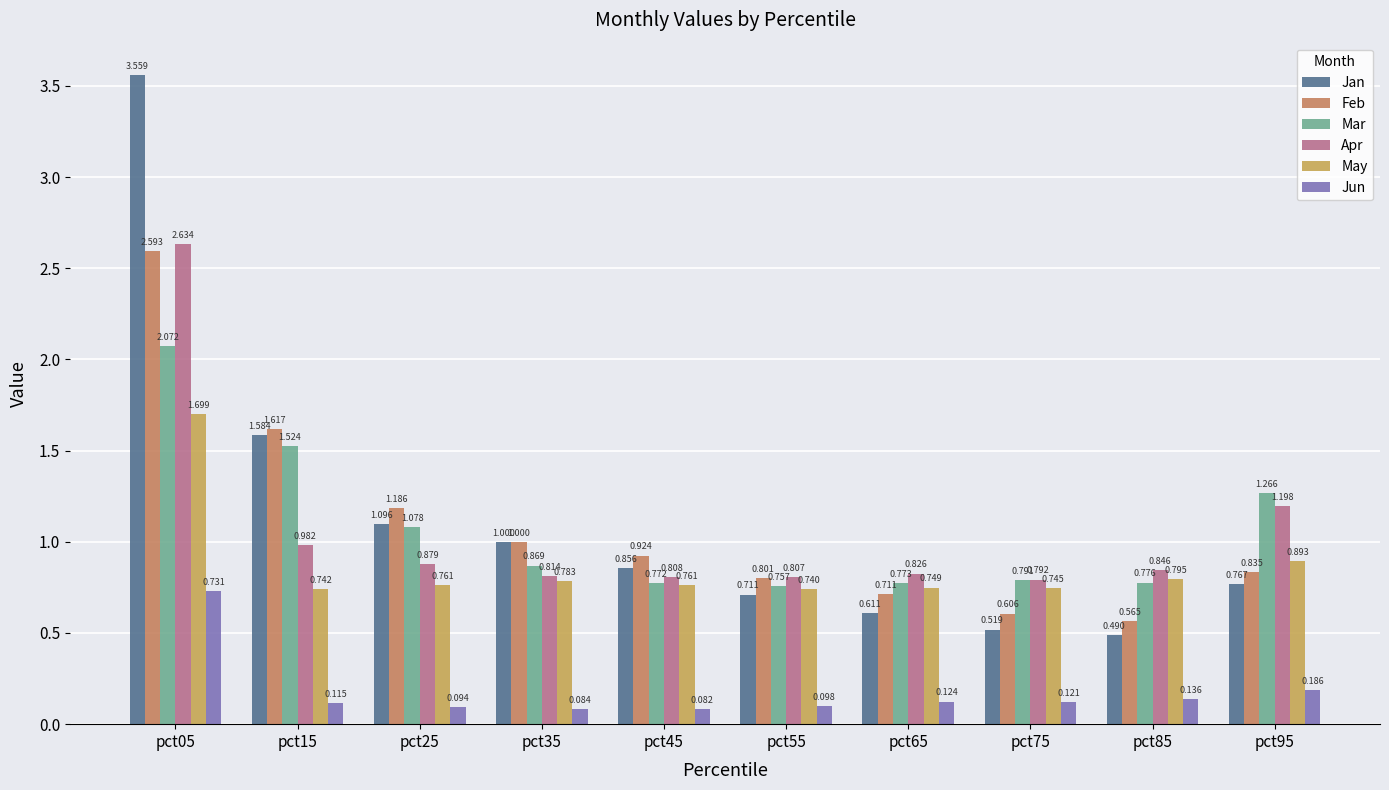

The Jan series shows 0.6 at pct35. True or false?

False